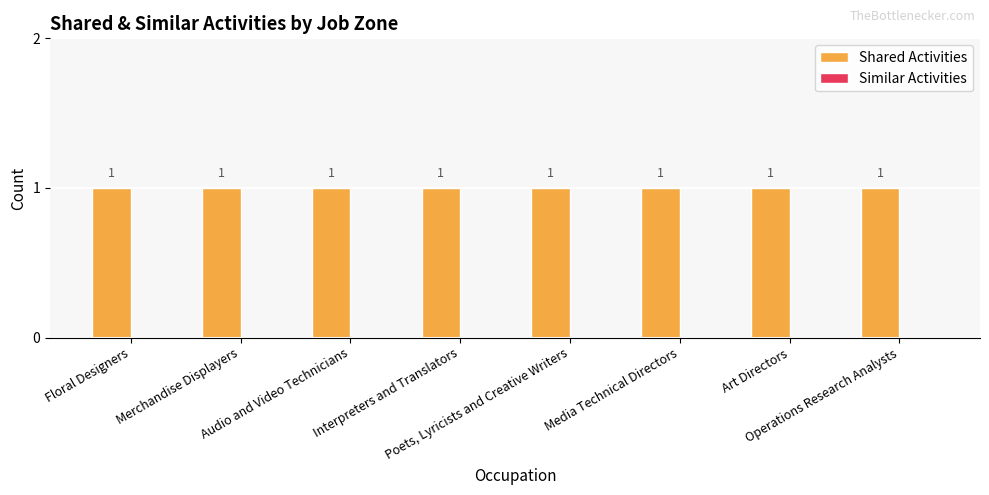

Which series has the widest spread of values?

Shared Activities